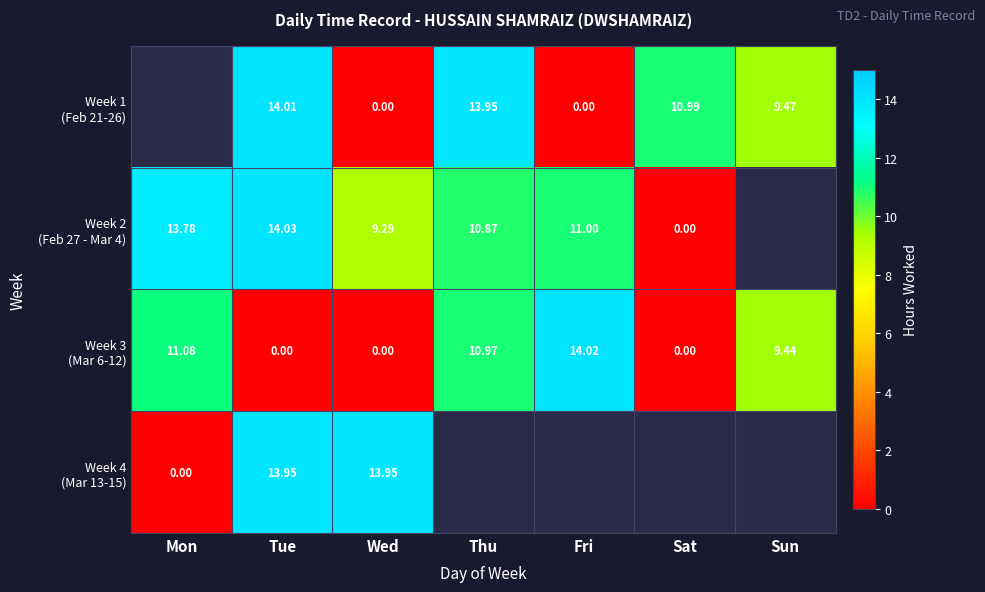

Which has a higher value, Wed or Sat?

Sat